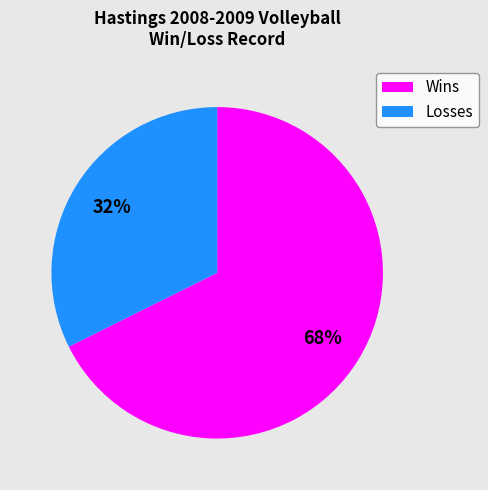

Approximately how many times larger is the value at Losses compared to Wins?

0.5